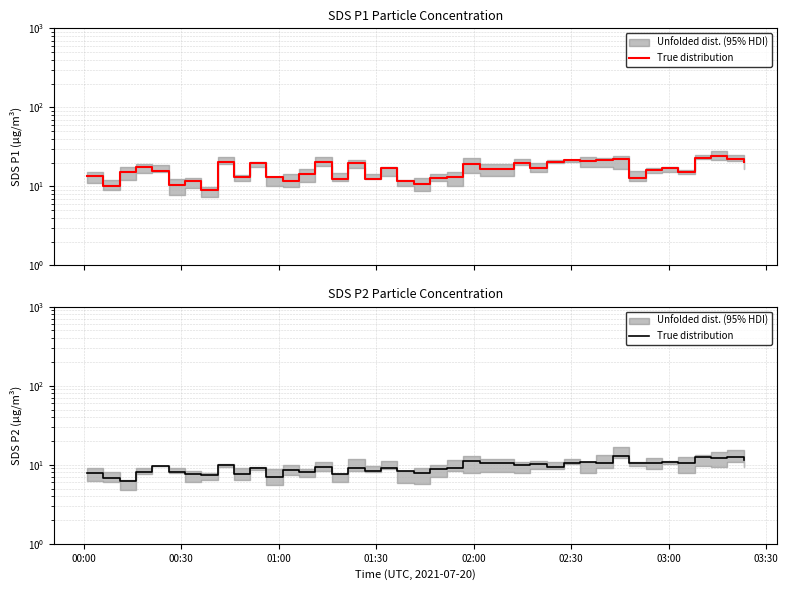

How many interior local peaks (higher than both neighbors) does the data have?

14